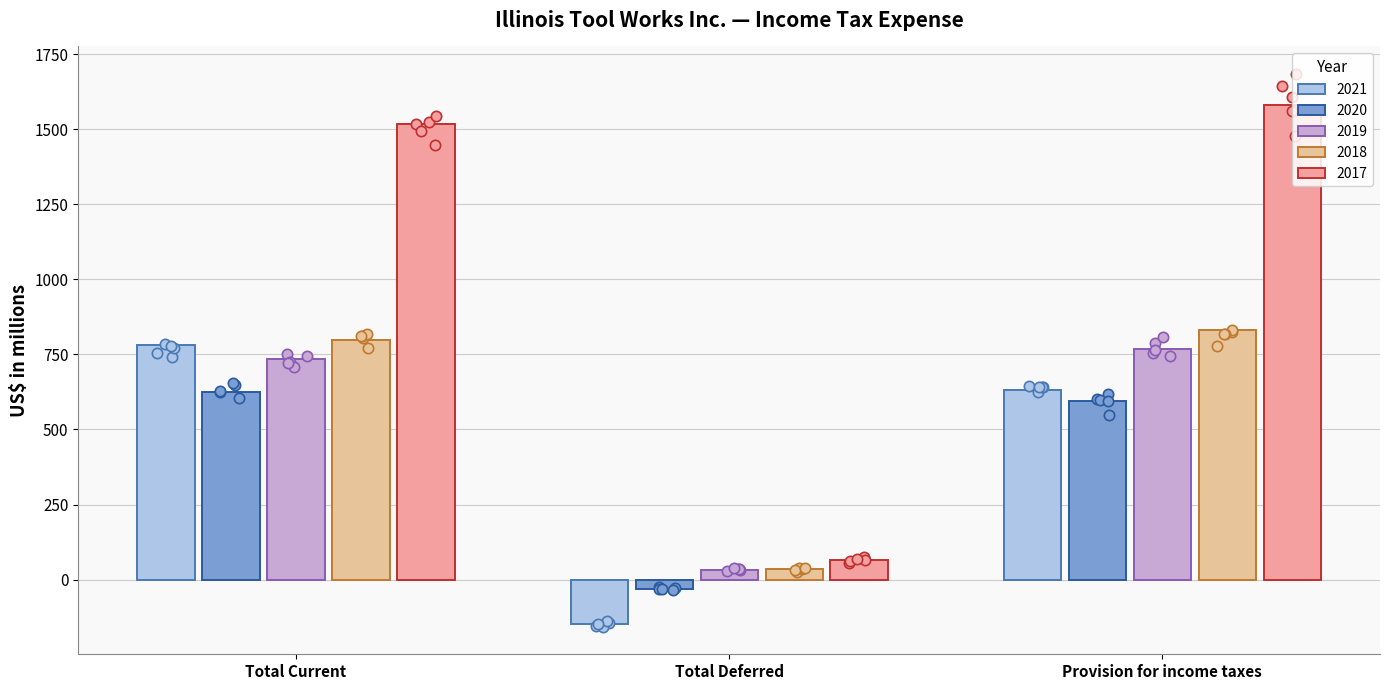

At which category is the sum across all series the highest?

Total Current